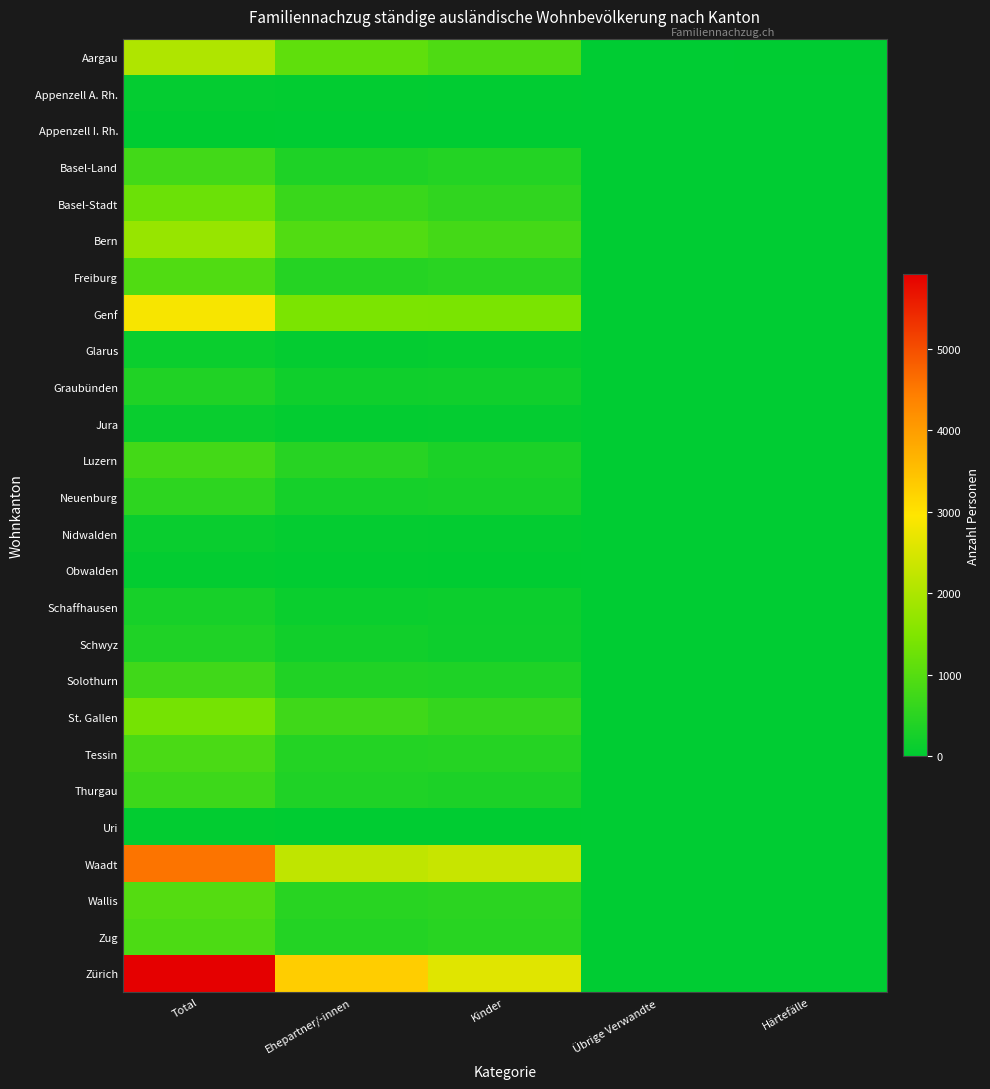

At which category is the sum across all series the highest?

Total